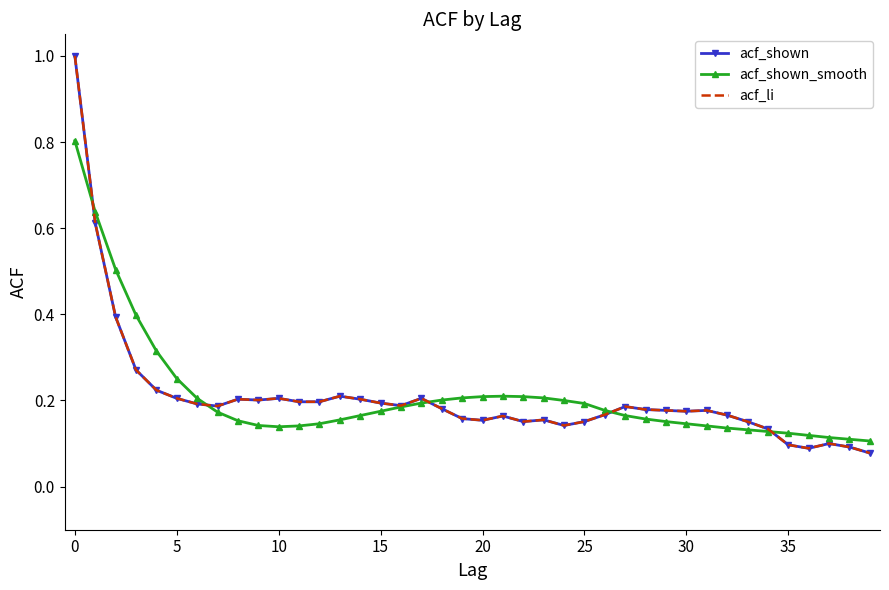

Where is acf_shown_smooth nearest to the value 0?

39